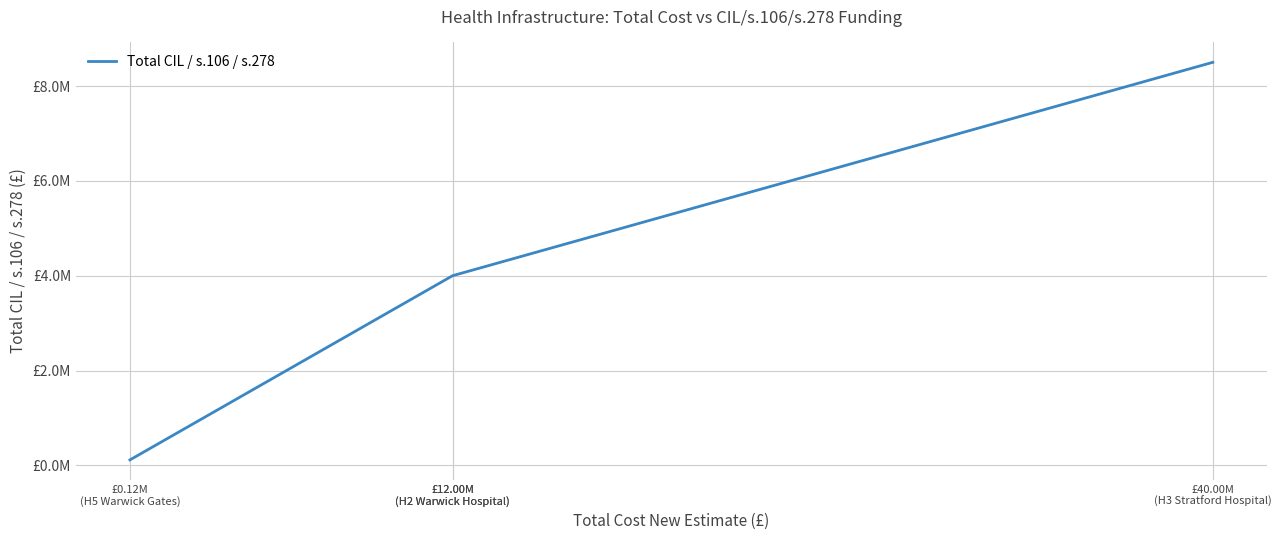

Which has a higher value, £12.00M
(H2 Warwick Hospital) or £0.12M
(H5 Warwick Gates)?

£12.00M
(H2 Warwick Hospital)